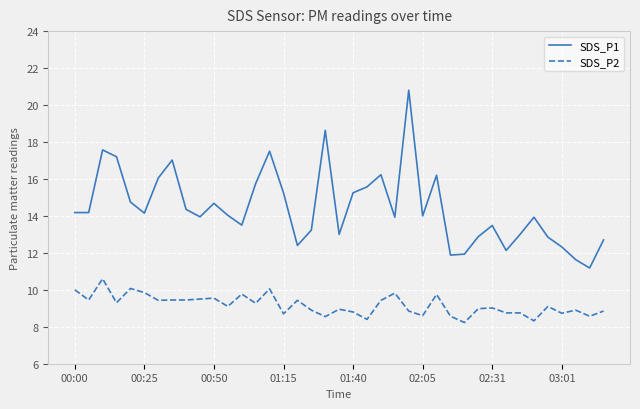

Which series has the widest spread of values?

SDS_P1